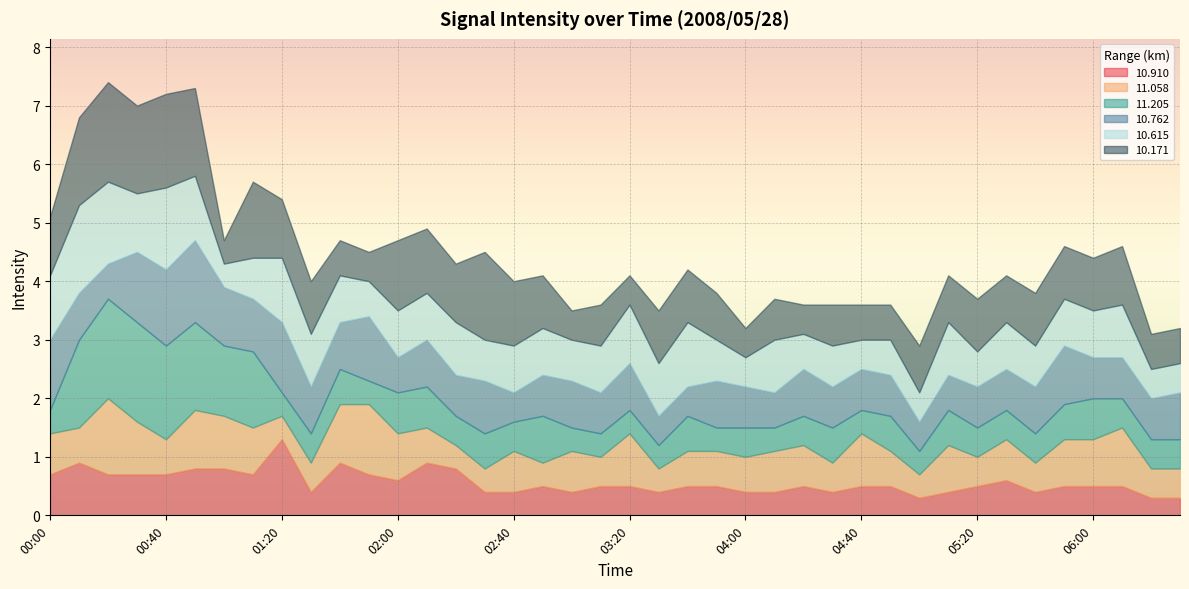

What is the total value across all series at 04:30?

3.6